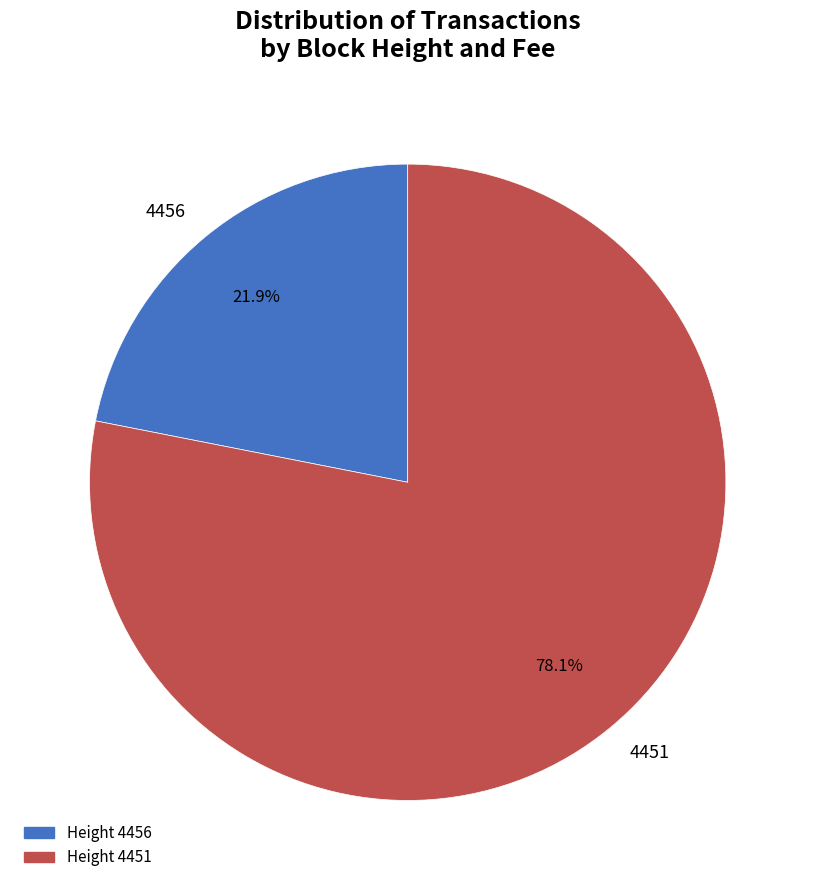

To the nearest percent, what portion does 4451 represent?

78%